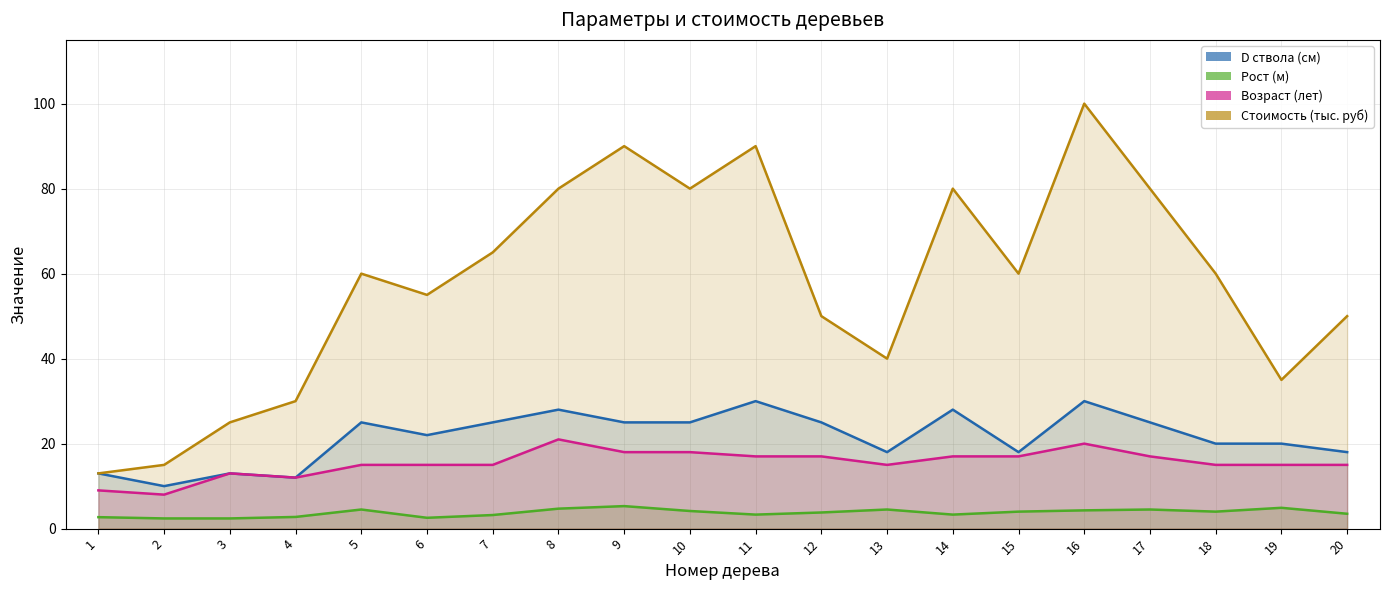

Is the value of Рост (м) at 10 greater than the value of D ствола (см) at 5?

No